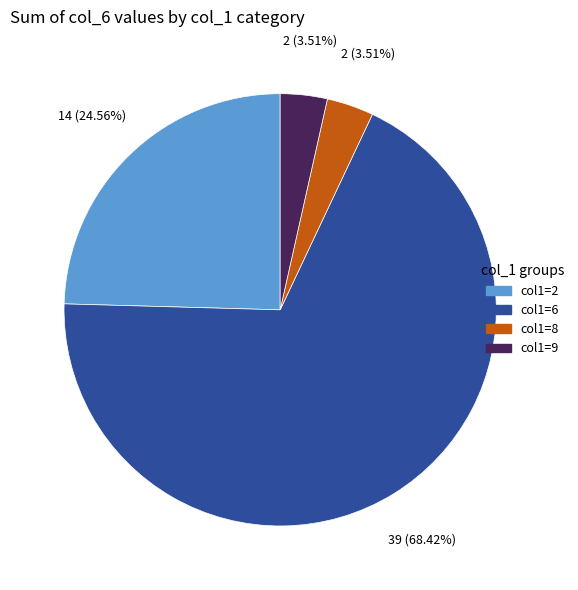

Count the number of slices in the pie.

4